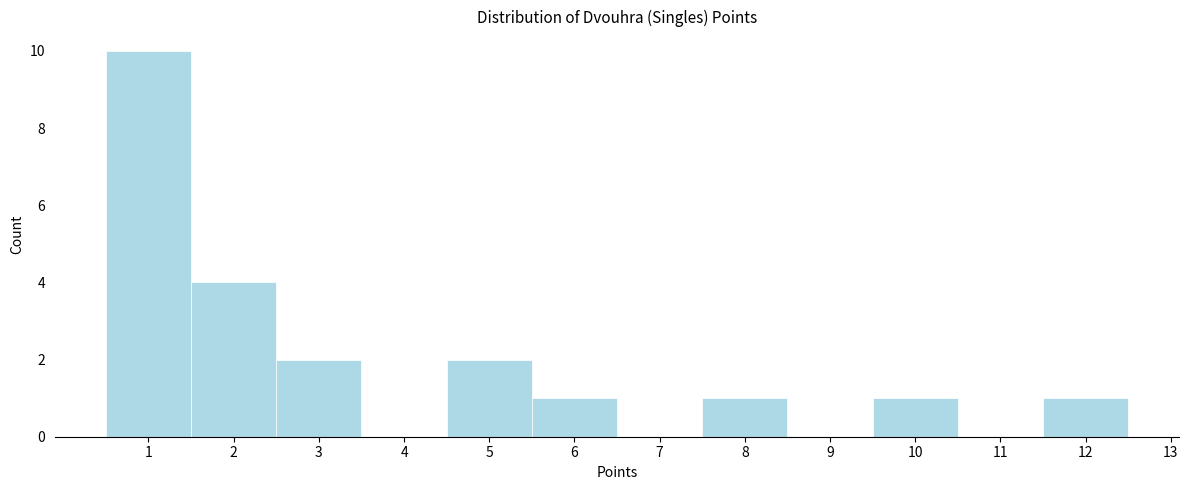

What is the height of the bar covering 11.5 to 12.5 on the x-axis? The values are not printed on the chart, so give them approximately, as read against the axis.

1